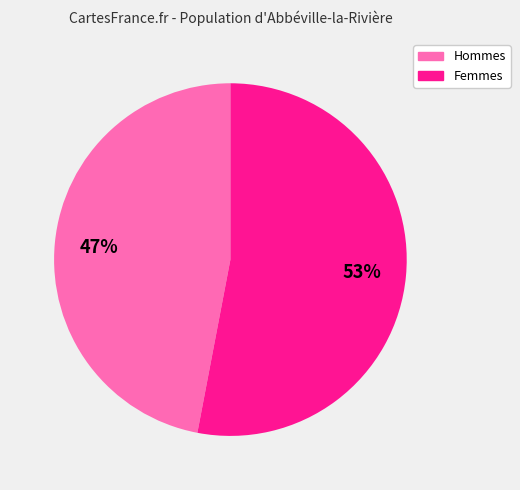

Is there any slice that represents more than half of the pie?

Yes